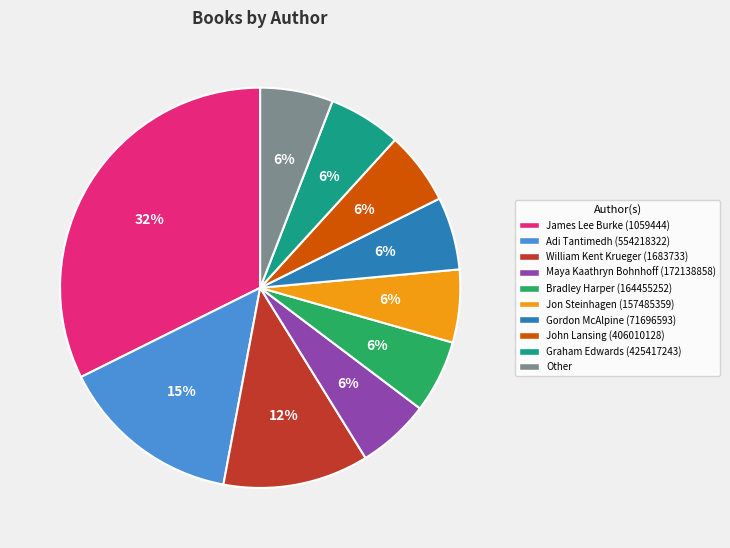

To the nearest percent, what is the difference between the Maya Kaathryn Bohnhoff (172138858) and Adi Tantimedh (554218322) slice percentages?

9%